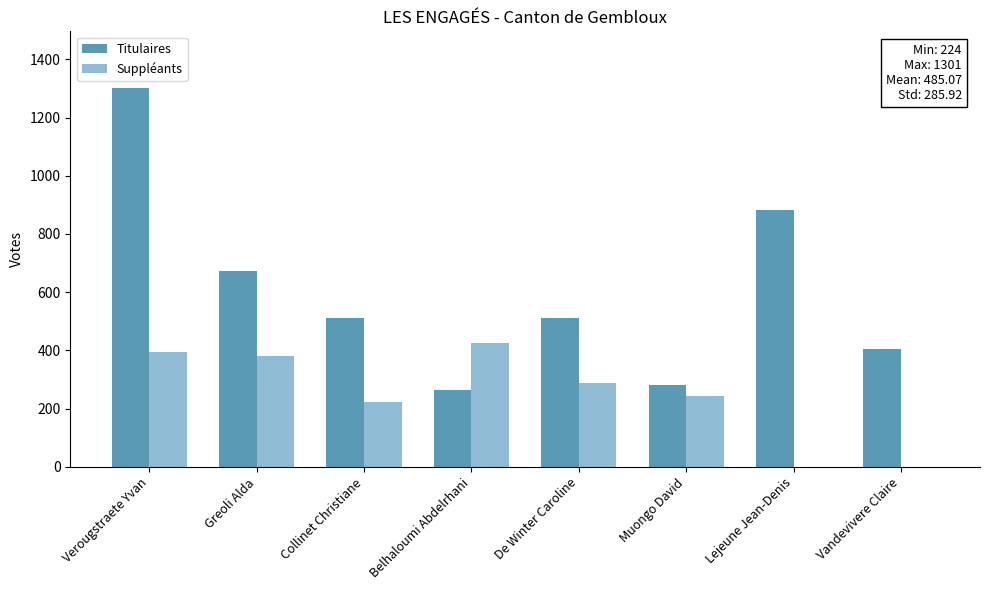

Where is Titulaires nearest to the value 783?

Lejeune Jean-Denis